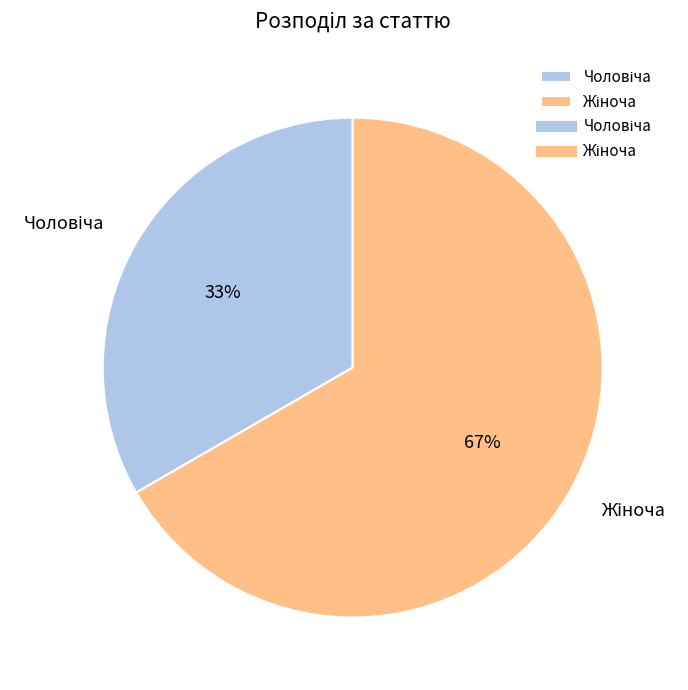

Does any single category account for the majority?

Yes